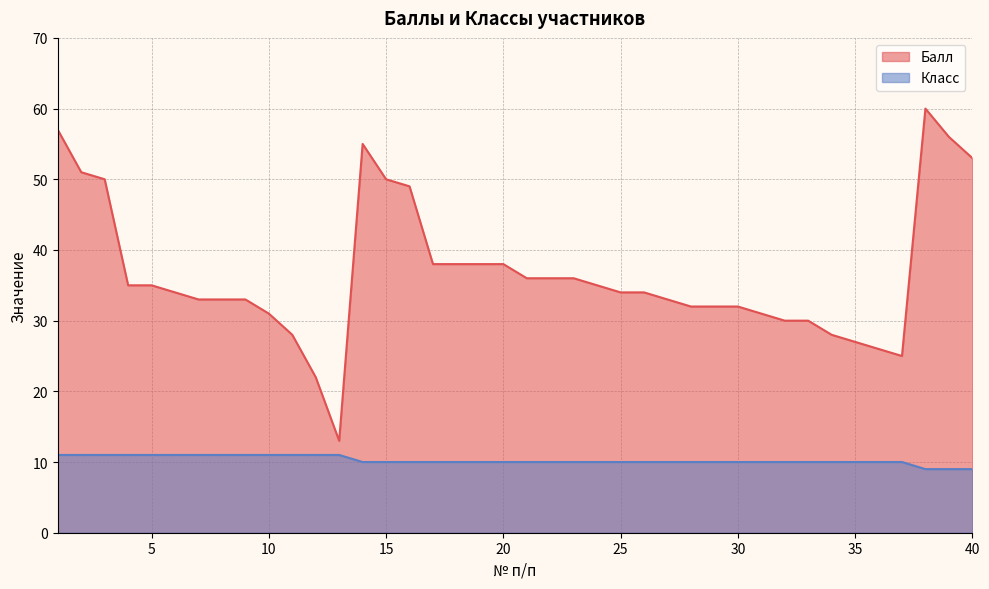

Reading left to right, extract all data points from this chart.

Балл: 57	51	50	35	35	34	33	33	33	31	28	22	13	55	50	49	38	38	38	38	36	36	36	35	34	34	33	32	32	32	31	30	30	28	27	26	25	60	56	53
Класс: 11	11	11	11	11	11	11	11	11	11	11	11	11	10	10	10	10	10	10	10	10	10	10	10	10	10	10	10	10	10	10	10	10	10	10	10	10	9	9	9